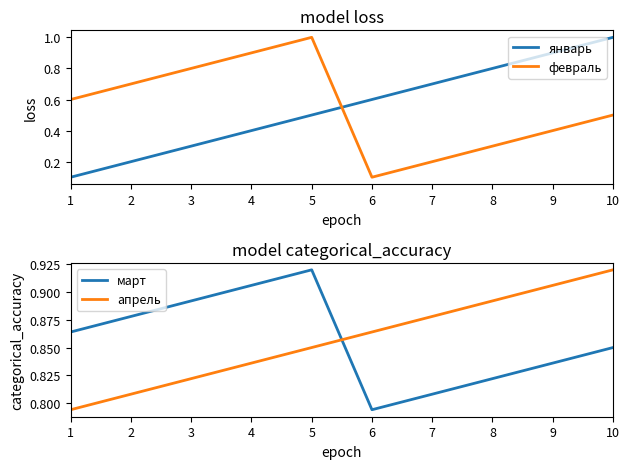

Which category has the highest value in the февраль series?

5